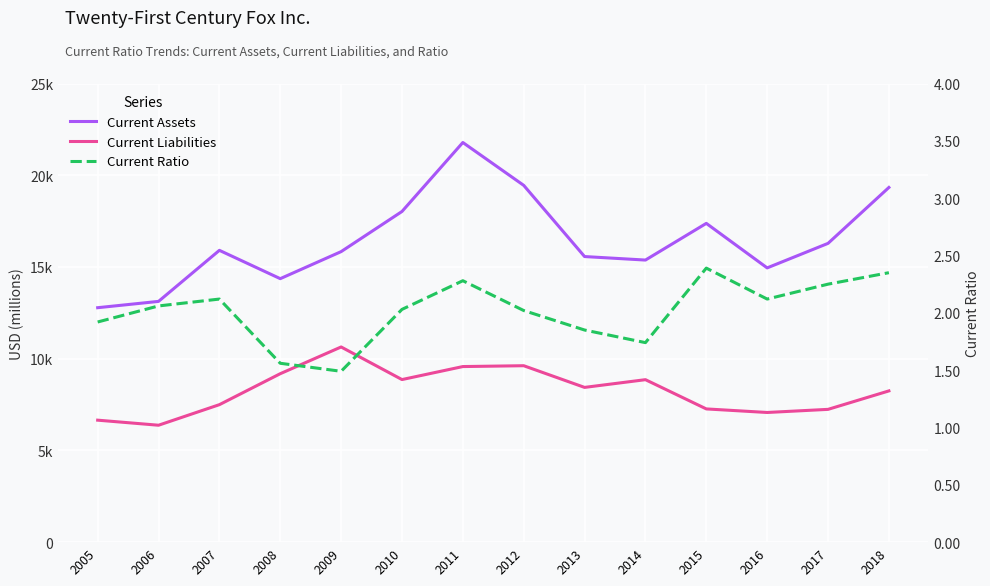

What is the lowest value of the Current Liabilities series?

6373.0